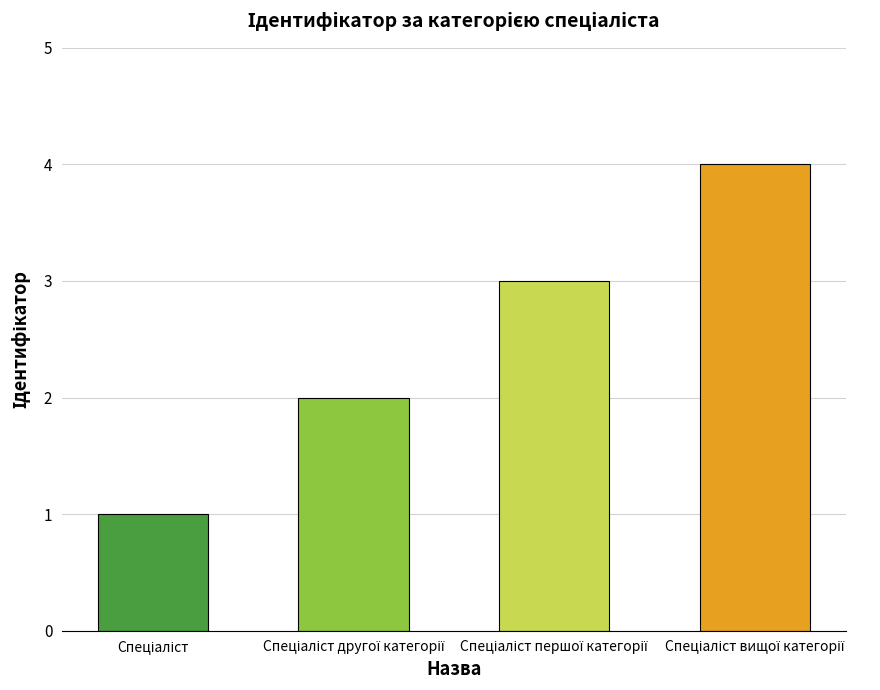

What is the difference between the maximum and minimum values?

3